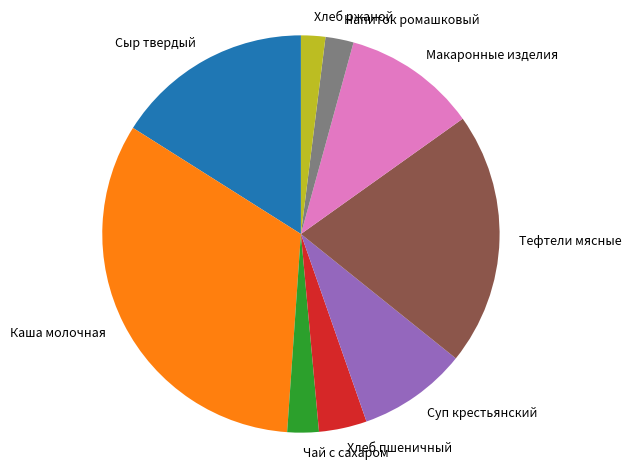

Does Тефтели мясные represent more than half of the total?

No